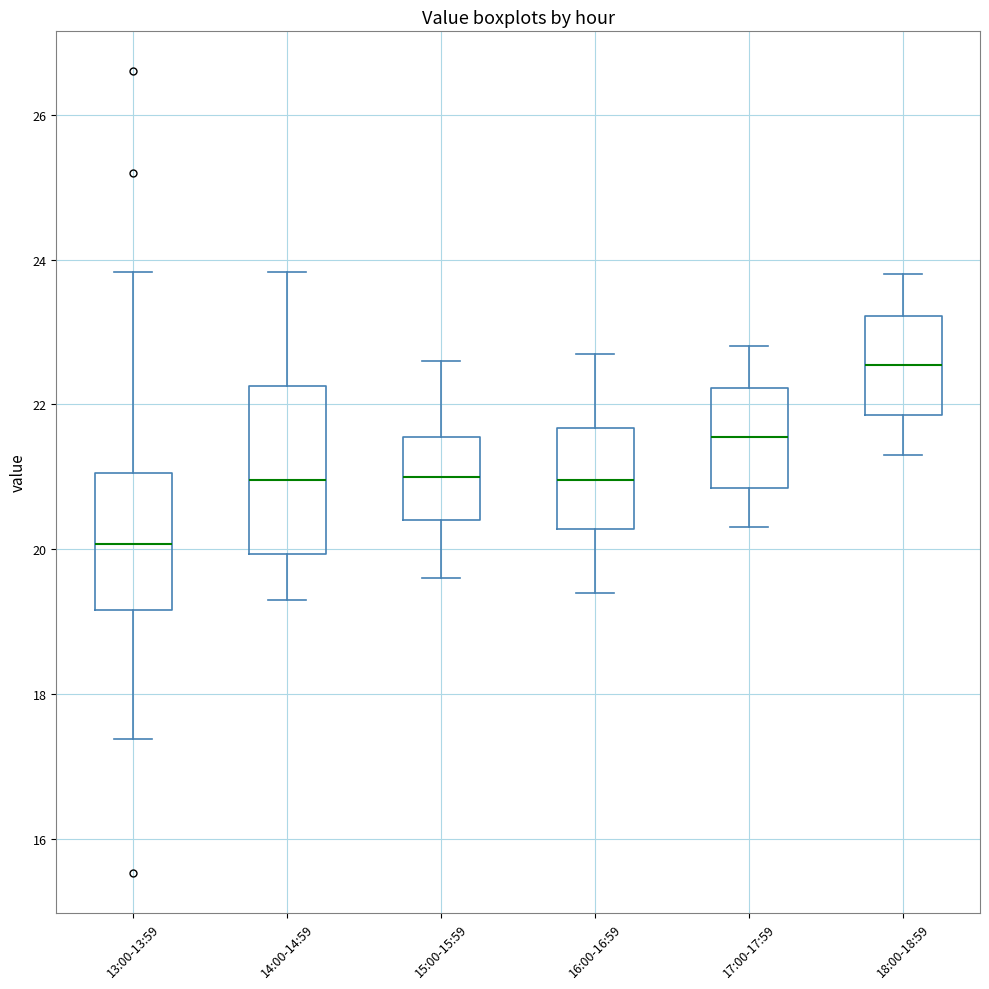

Reading left to right, transcribe this box plot: for each box, give where its median line is, the range the box spans, and where its two whiskers end, as read against the y-axis. The values are not printed on the chart, so give them approximately, as read against the axis.

13:00-13:59: median 20.0, box 19.2 to 21.0, whiskers 17.4 to 23.8
14:00-14:59: median 21.0, box 20.0 to 22.2, whiskers 19.4 to 23.8
15:00-15:59: median 21.0, box 20.4 to 21.6, whiskers 19.6 to 22.6
16:00-16:59: median 21.0, box 20.2 to 21.6, whiskers 19.4 to 22.8
17:00-17:59: median 21.6, box 20.8 to 22.2, whiskers 20.4 to 22.8
18:00-18:59: median 22.6, box 21.8 to 23.2, whiskers 21.4 to 23.8